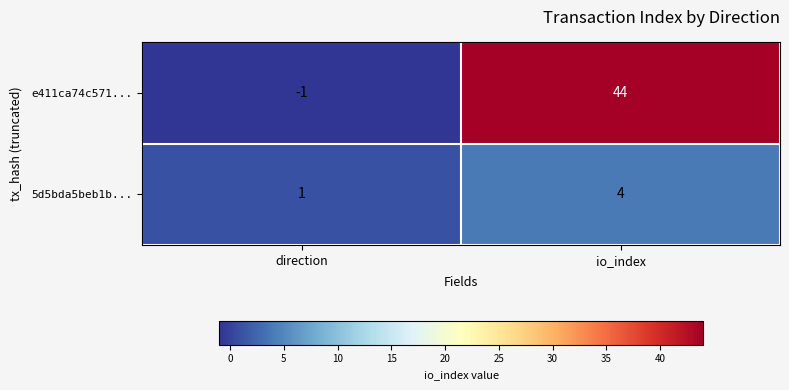

At which label is 5d5bda5beb1b... closest to 2?

direction